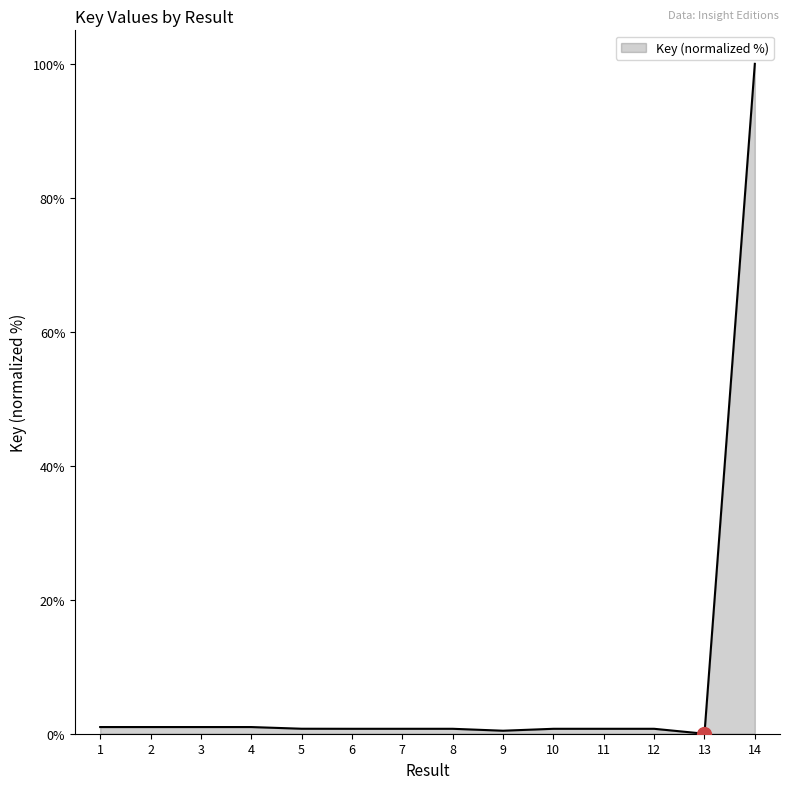

What is the average value?

7.8